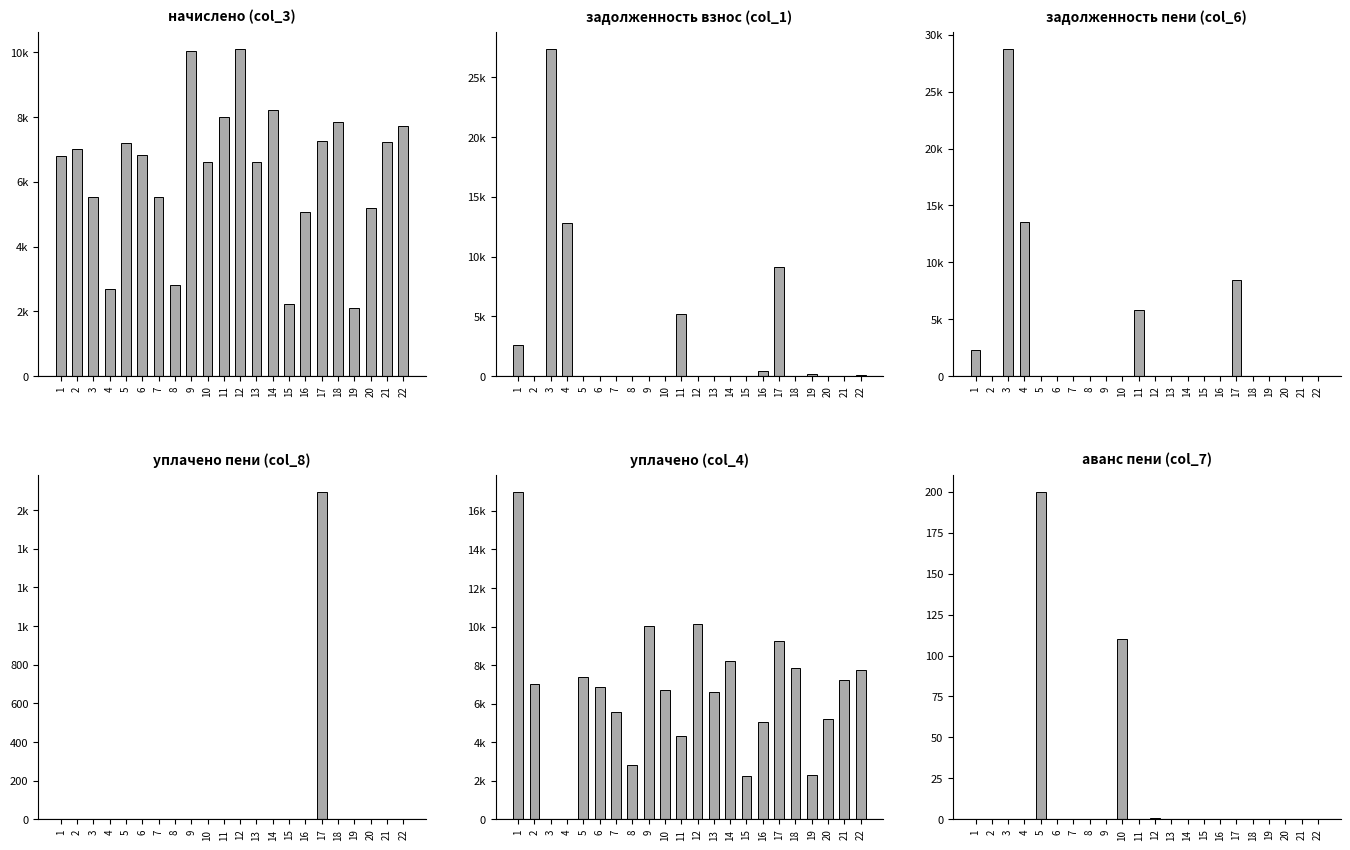

What is the spread (max minus min) of values at 19?

2283.5